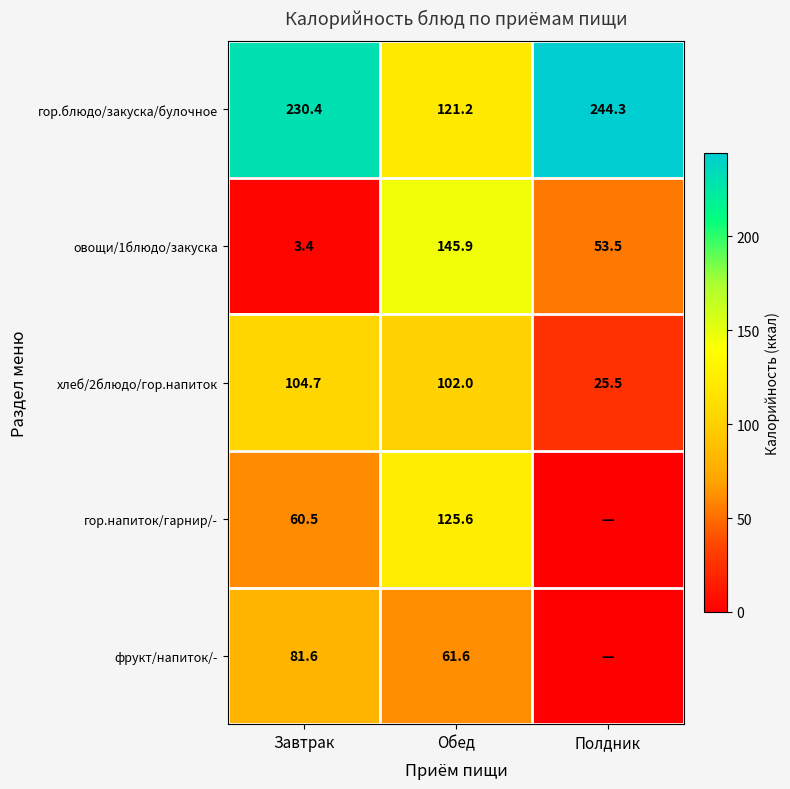

Count the number of categories in the chart.

3